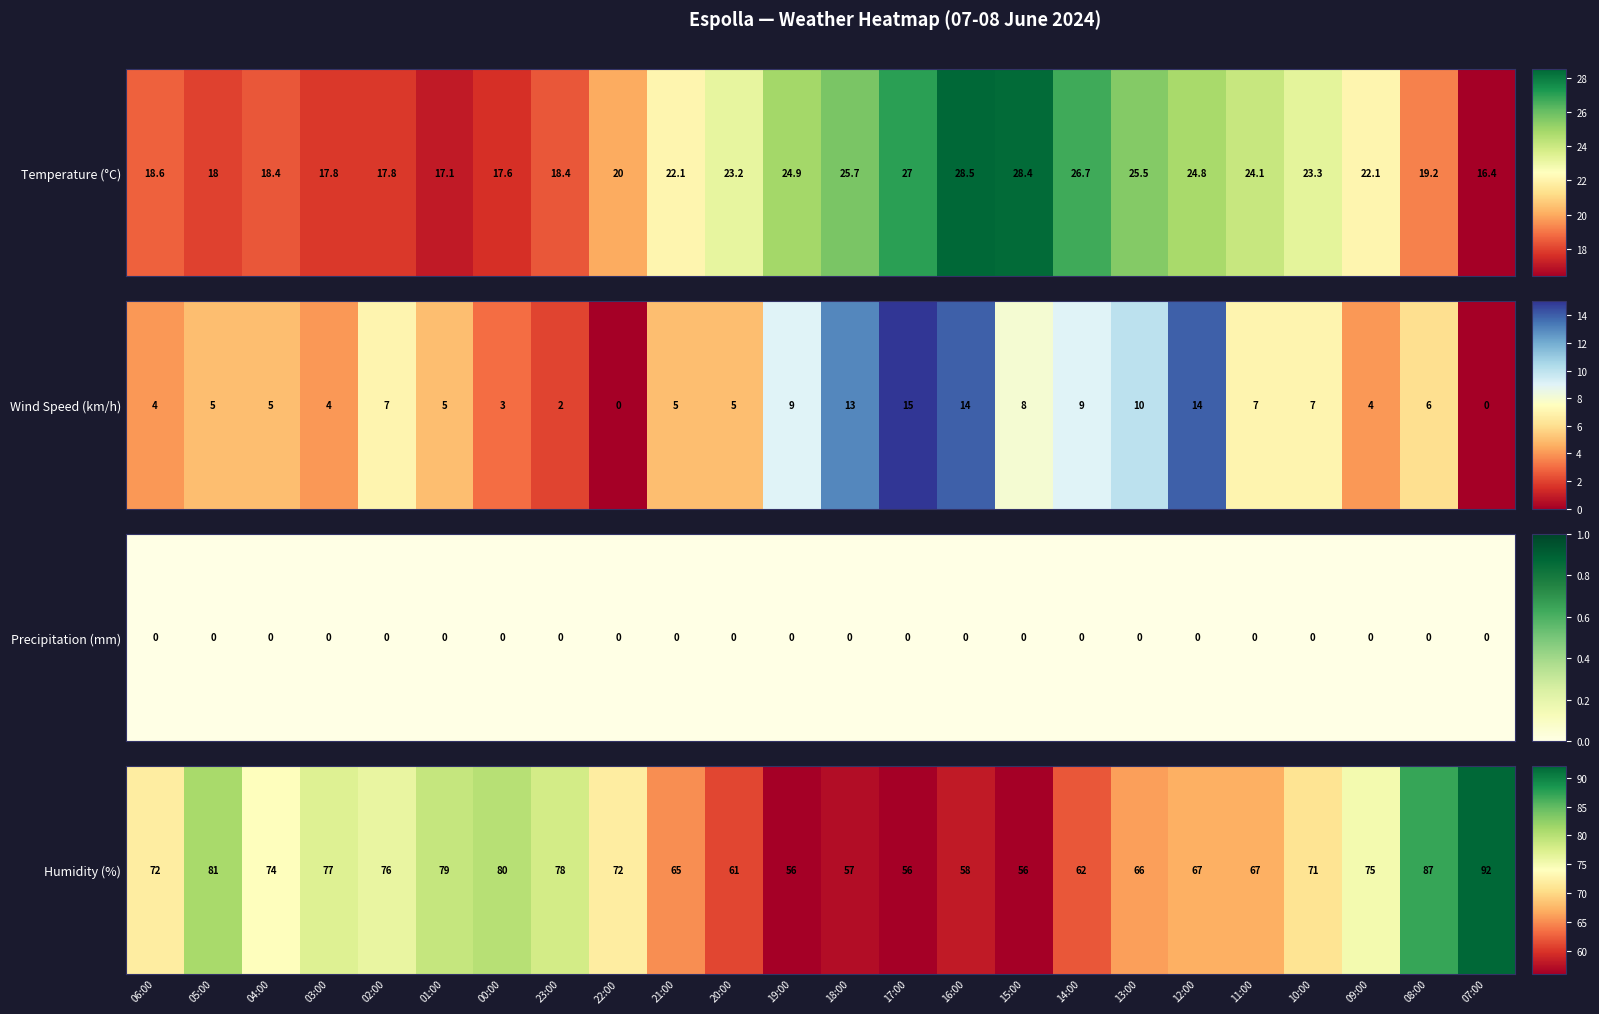

List the labels in order of value, largest first.

07:00, 08:00, 05:00, 00:00, 01:00, 23:00, 03:00, 02:00, 09:00, 04:00, 06:00, 22:00, 10:00, 12:00, 11:00, 13:00, 21:00, 14:00, 20:00, 16:00, 18:00, 19:00, 17:00, 15:00